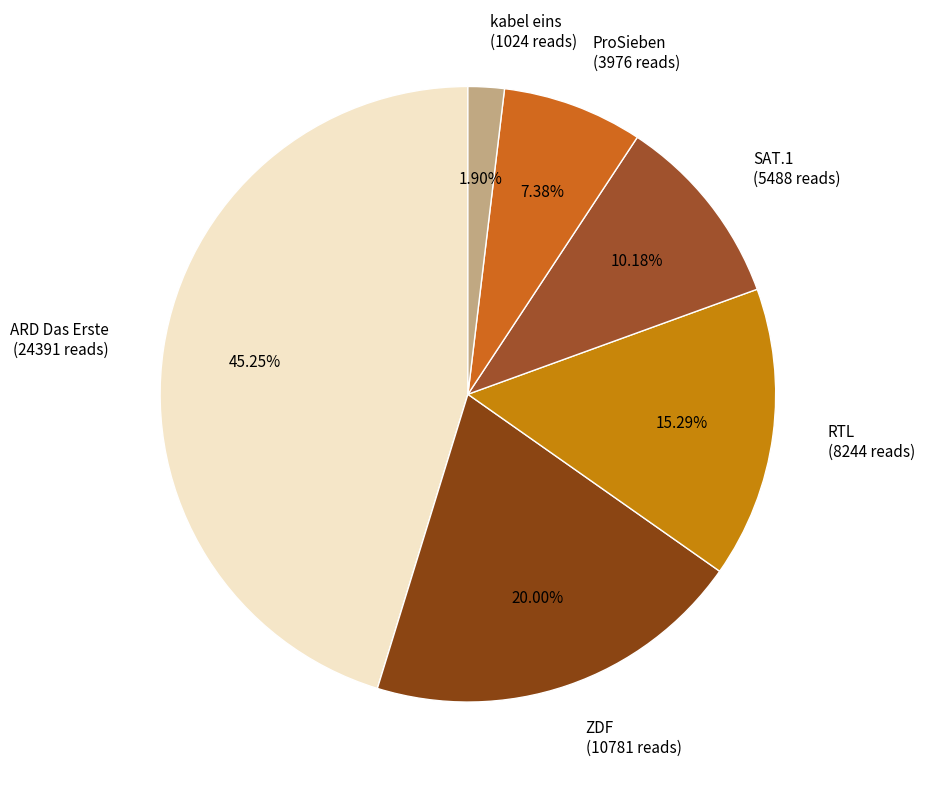

To the nearest percent, what portion does ProSieben represent?

7%